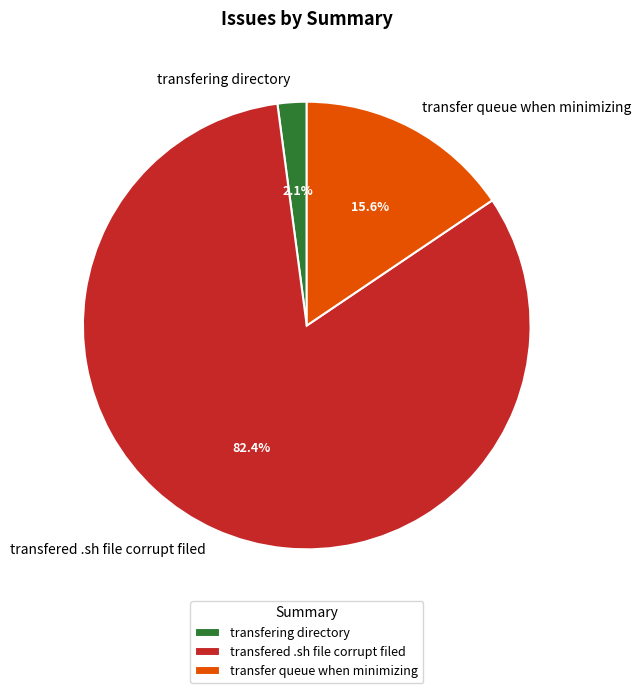

To the nearest percent, what is the difference between the largest and smallest slice percentages?

80%